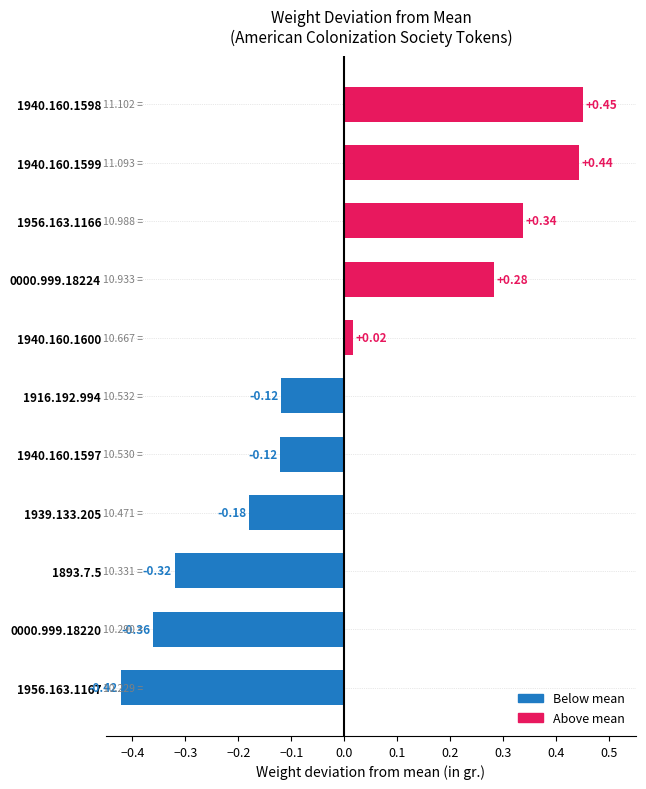

Which has a higher value, 1940.160.1598 or 1916.192.994?

1940.160.1598